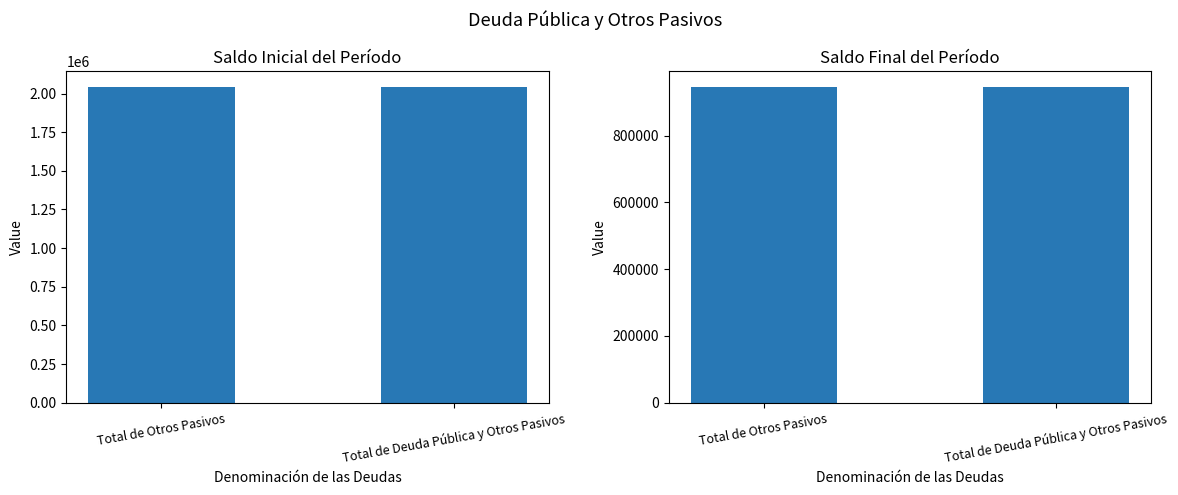

What position from the left is Total de Otros Pasivos?

1